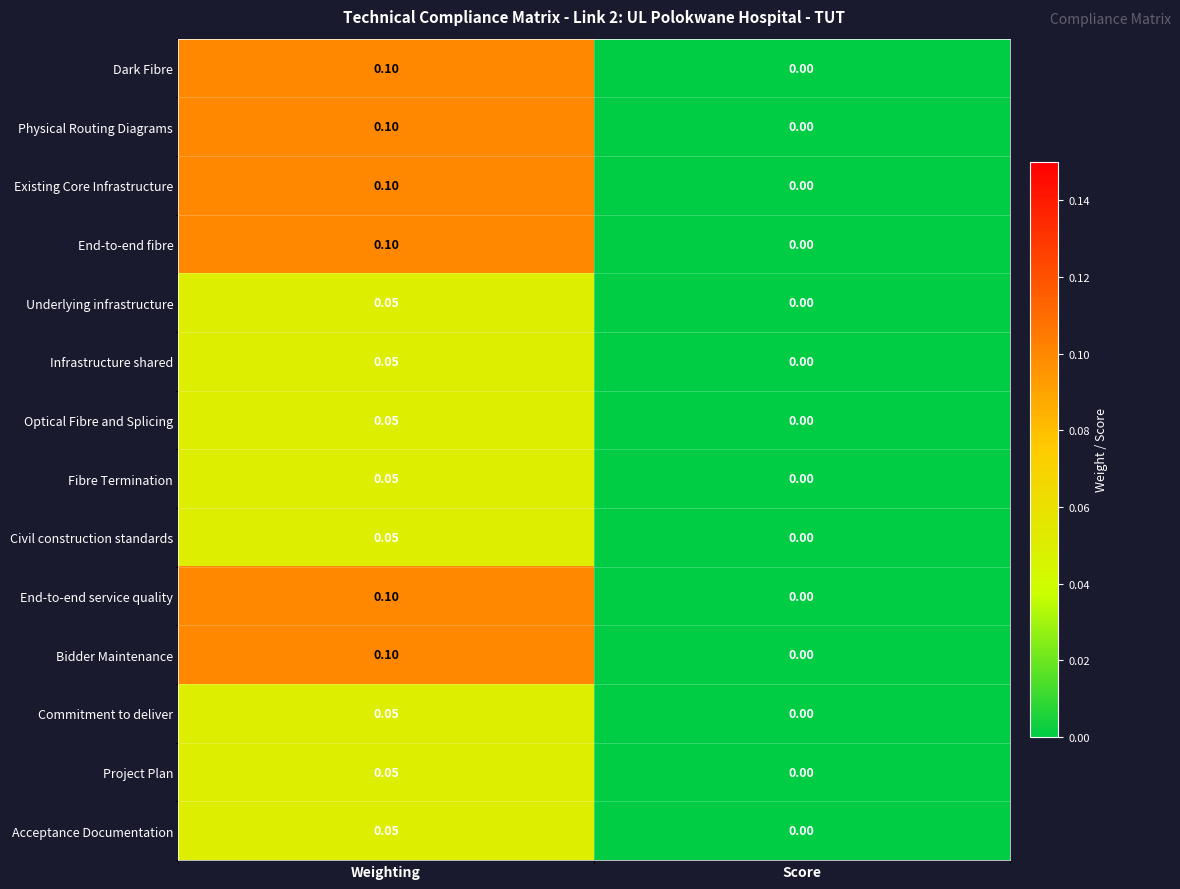

At which label is Commitment to deliver closest to 0?

Score